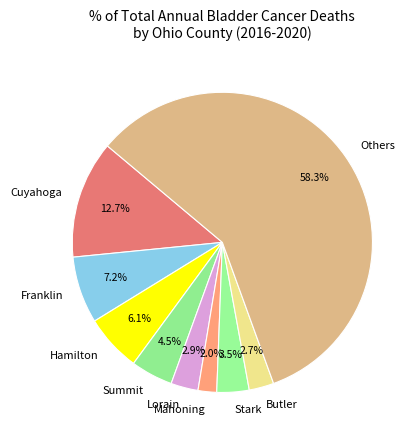

Count the number of slices in the pie.

9